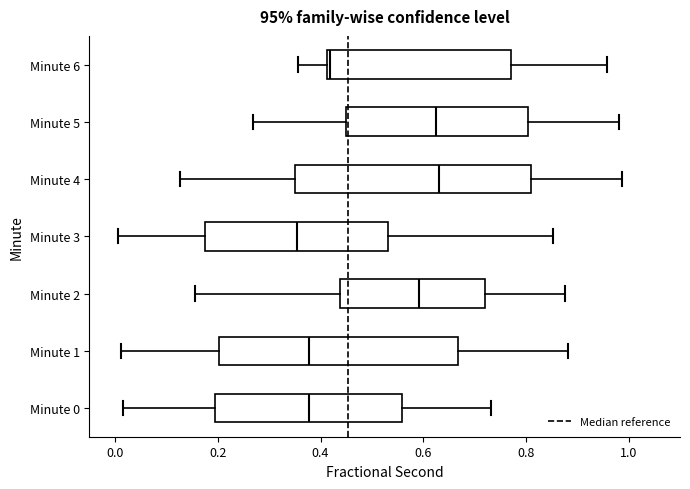

Where is the left edge of the box for Minute 2 on the x-axis? The values are not printed on the chart, so give them approximately, as read against the axis.

0.44